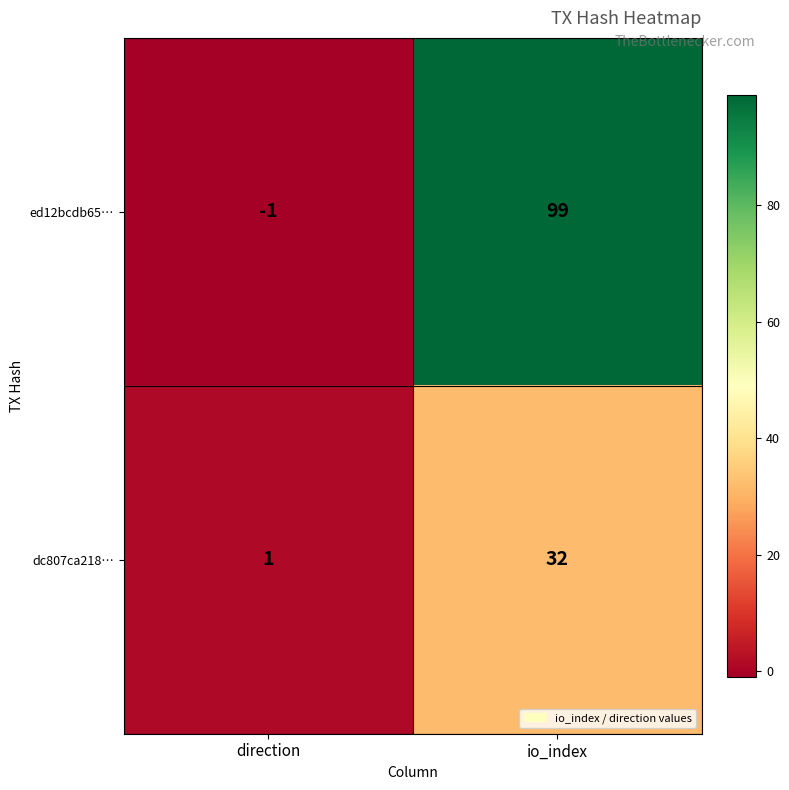

What is the approximate value of dc807ca218… at io_index, to the nearest 5?

30